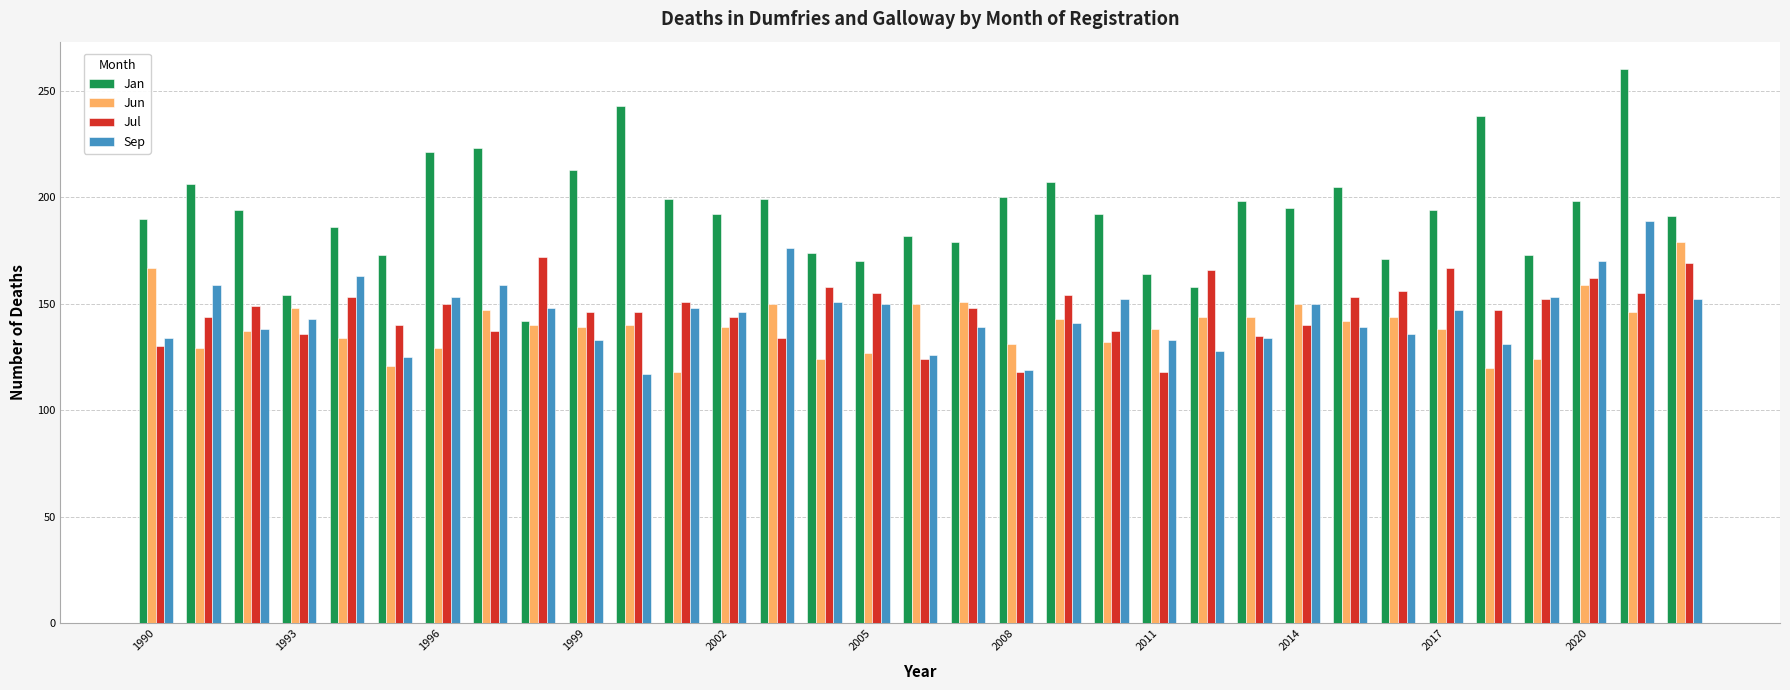

What is the highest value of the Jun series?

179